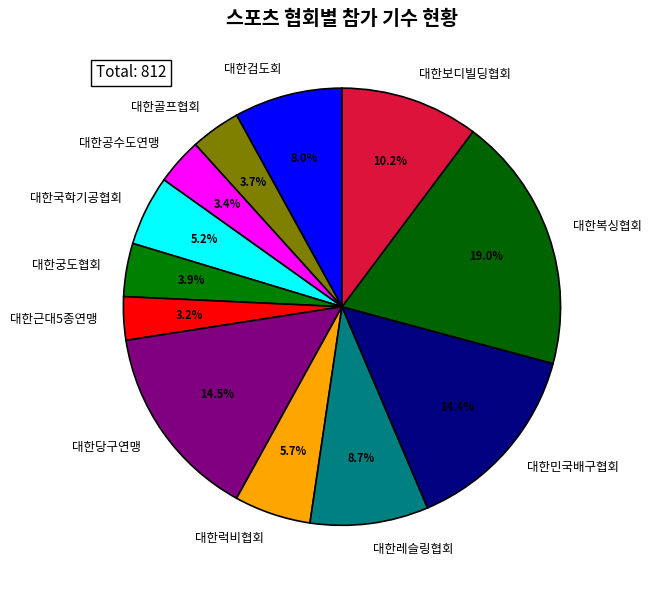

What is the largest slice in the pie chart?

대한복싱협회